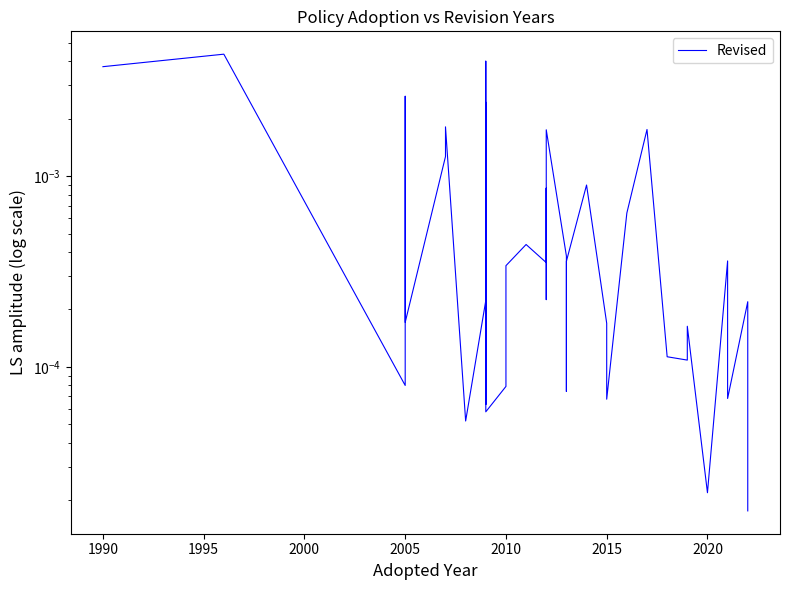

How many points are lower than both their immediate neighbors (excluding endpoints)?

12